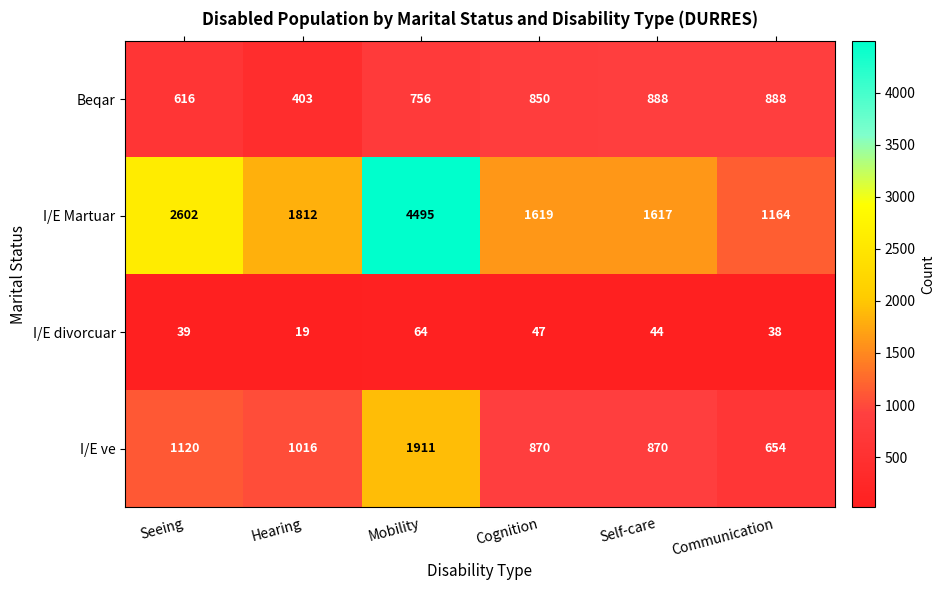

At how many categories does at least one series exceed 4222?

1